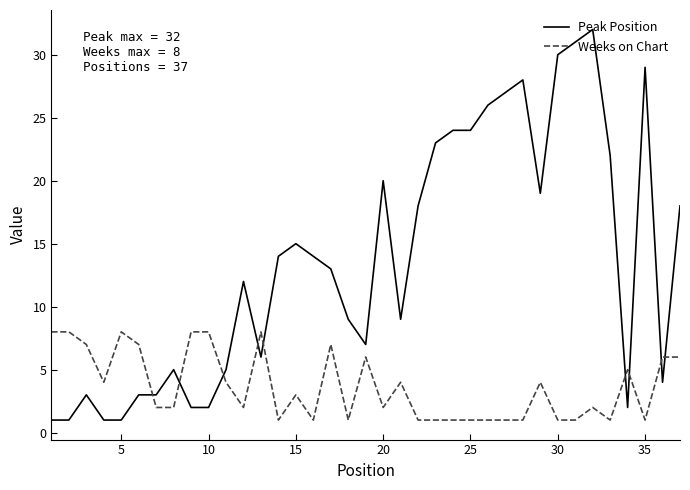

What is the maximum value shown in the chart?

32